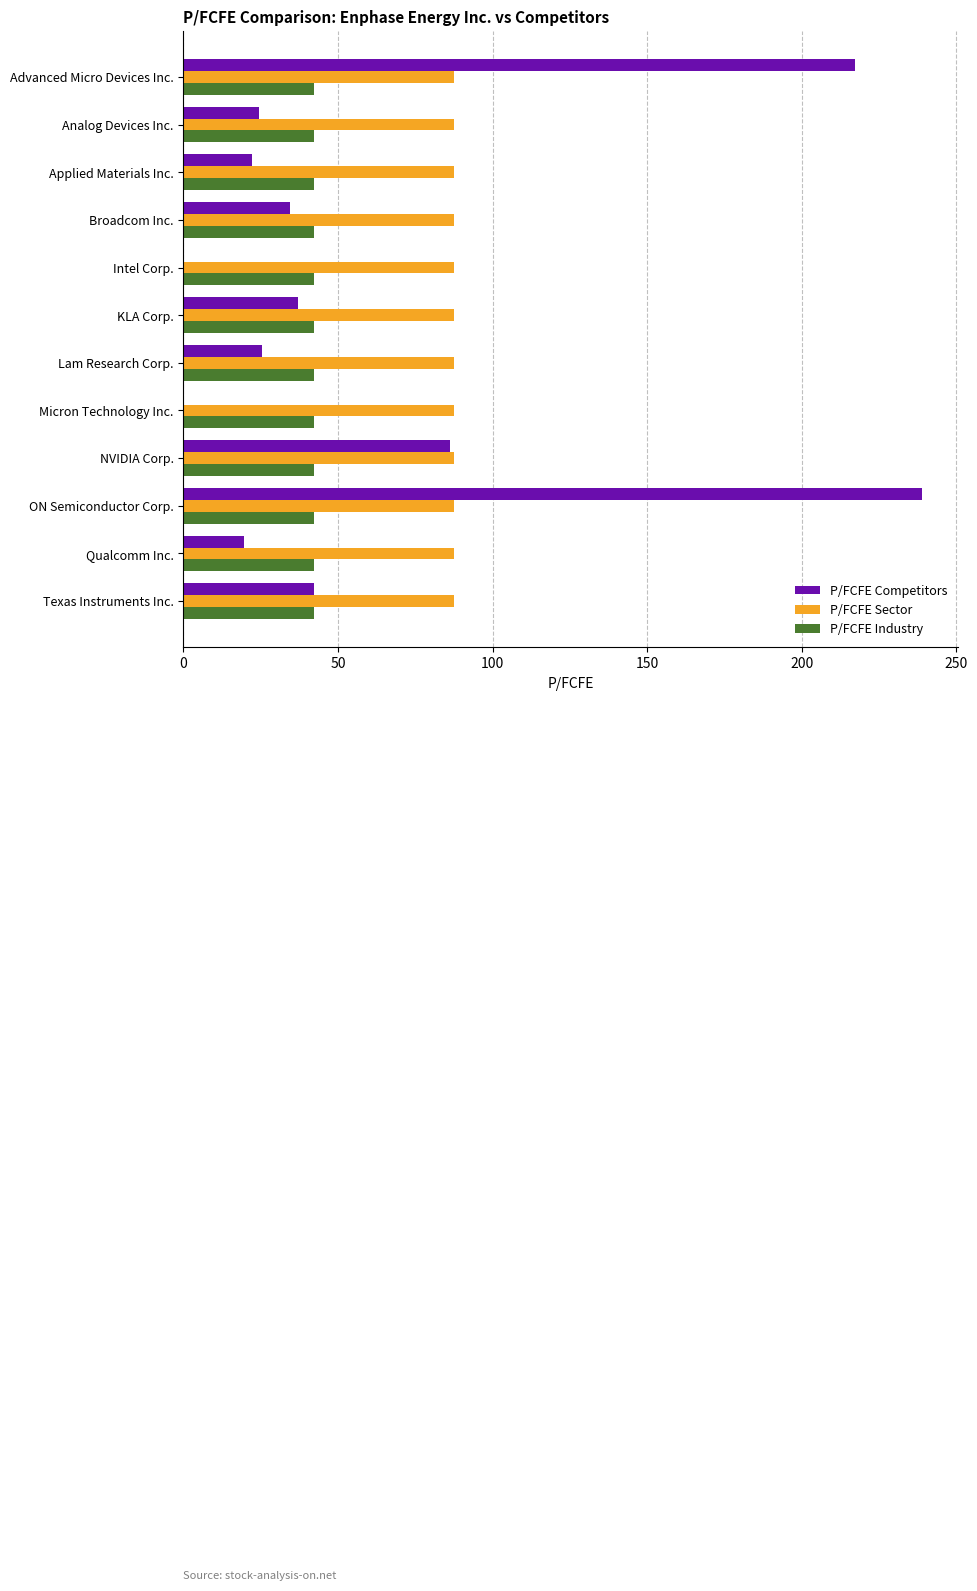

Read the P/FCFE Industry value at Applied Materials Inc..

42.3